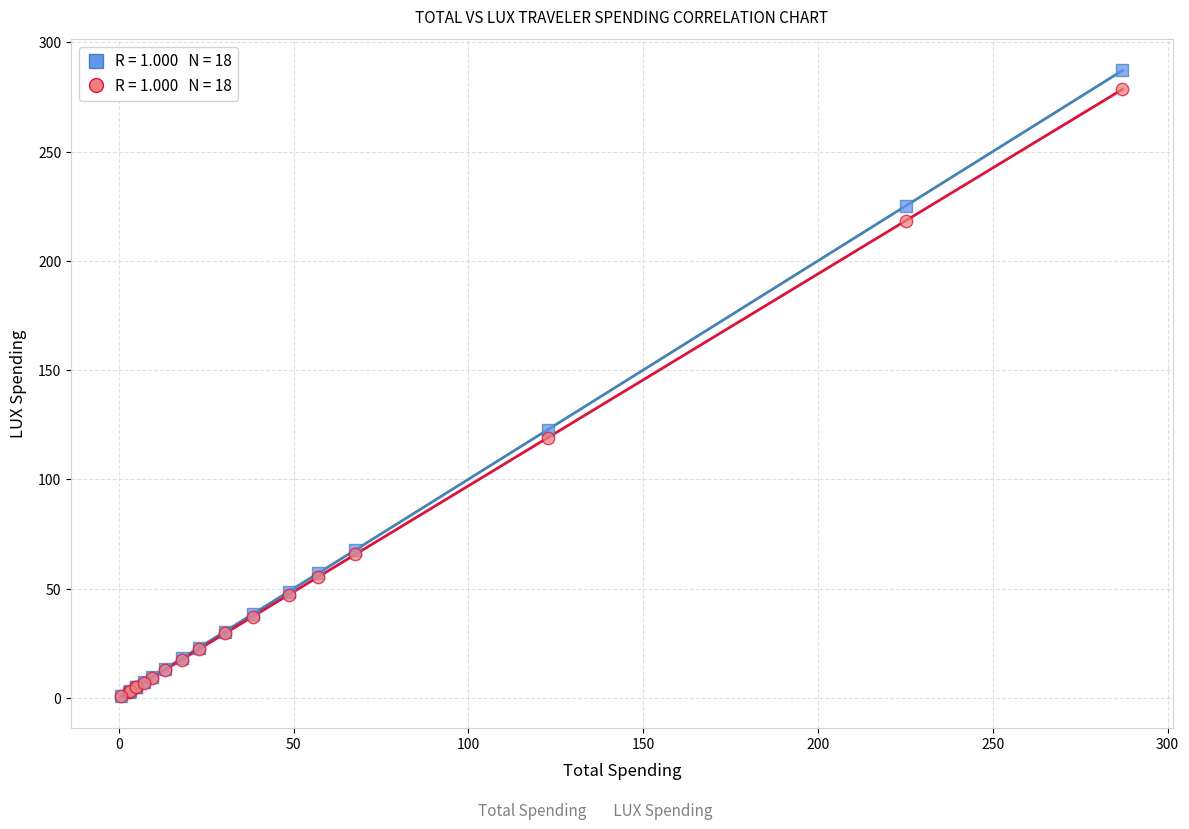

Across all series, what Y value is closest to 143?

122.7